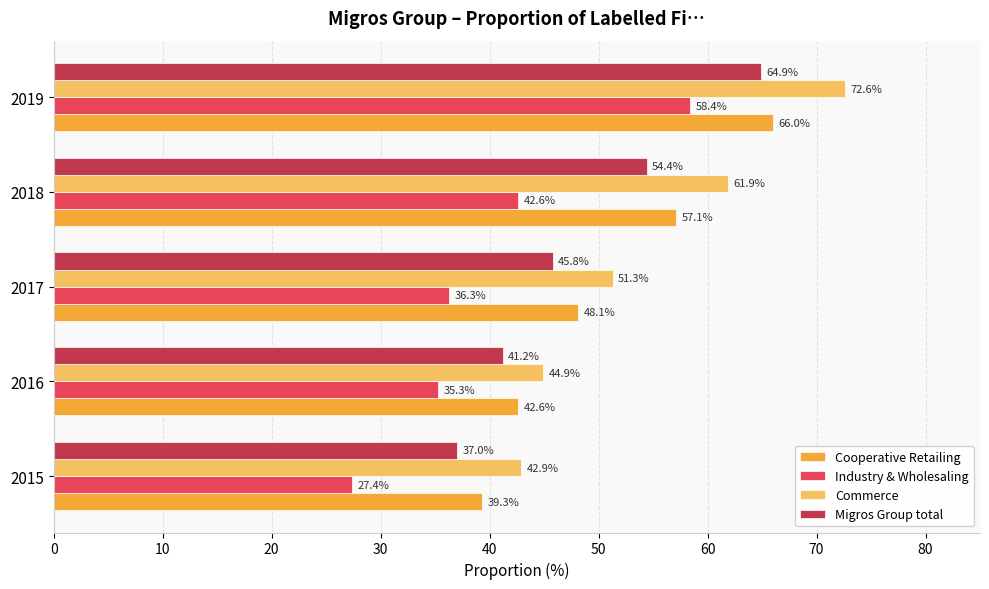

What is the difference between the Commerce values at 2017 and 2019?

21.3